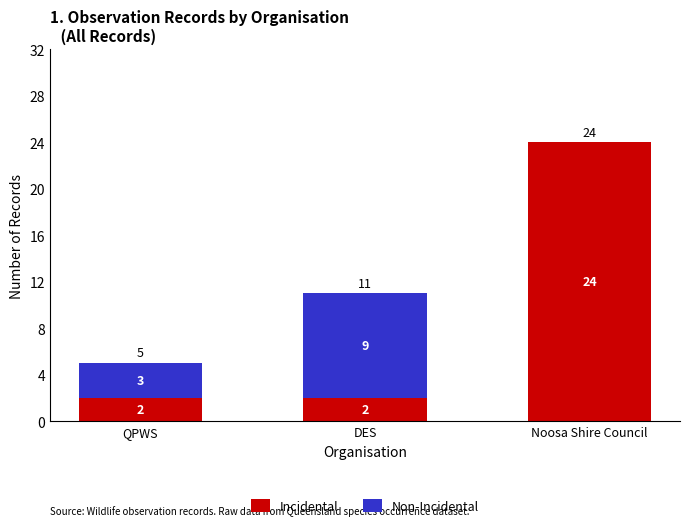

What is the total value across all series at DES?

11